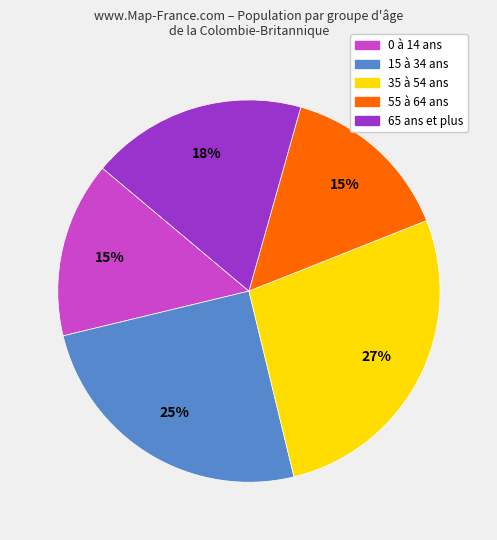

To the nearest percent, what is the average slice percentage?

20%